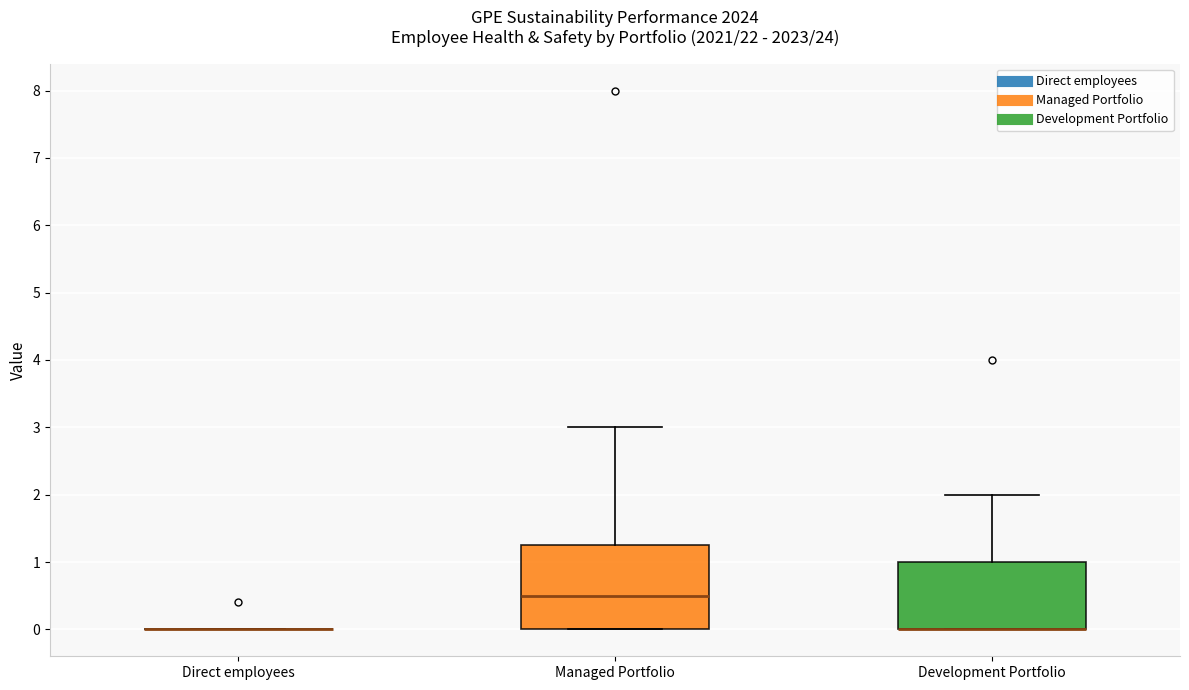

Reading left to right, read every box against the y-axis: the position of its median line, the range the box covers, and the ends of its whiskers. The values are not printed on the chart, so give them approximately, as read against the axis.

Direct employees: box collapsed to a line at 0.0, whiskers 0.0 to 0.0
Managed Portfolio: median 0.5, box 0.0 to 1.3, whiskers 0.0 to 3.0
Development Portfolio: median 0.0 (drawn on the box's lower edge), box 0.0 to 1.0, whiskers 0.0 to 2.0